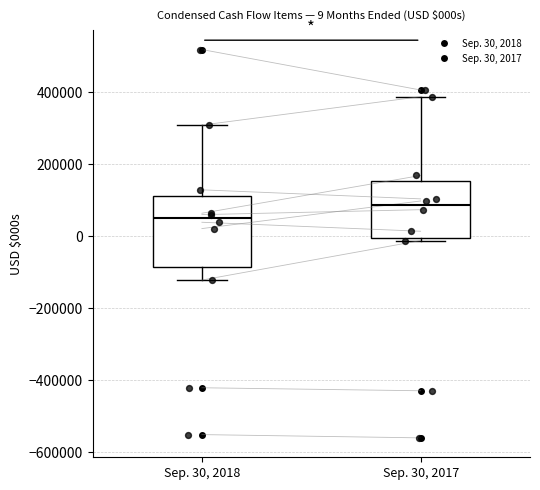

Which box's median line is the highest?

Sep. 30, 2017